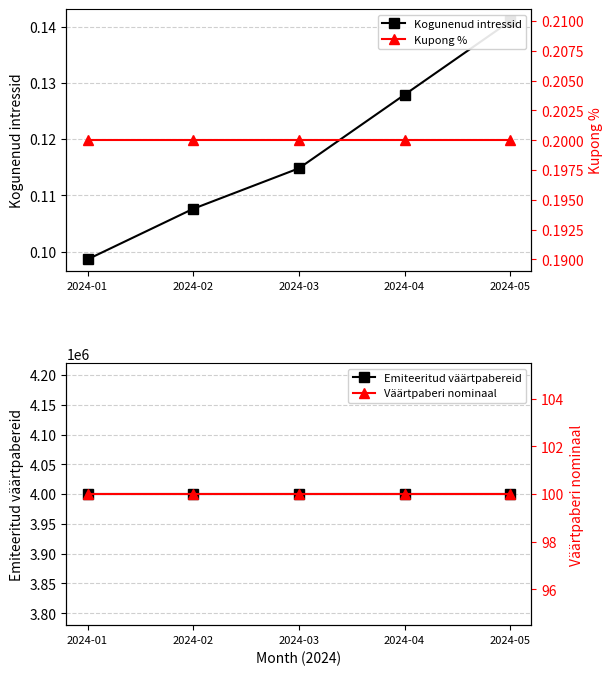

True or false: Emiteeritud väärtpabereid and Väärtpaberi nominaal intersect in this chart.

False